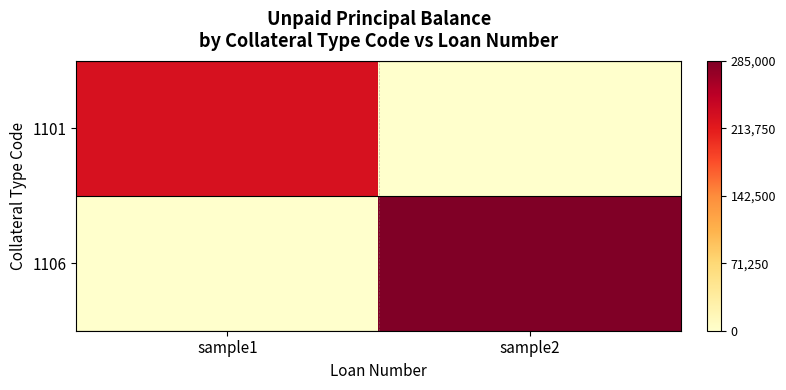

List the series in order of their overall mean, lowest first.

1101, 1106